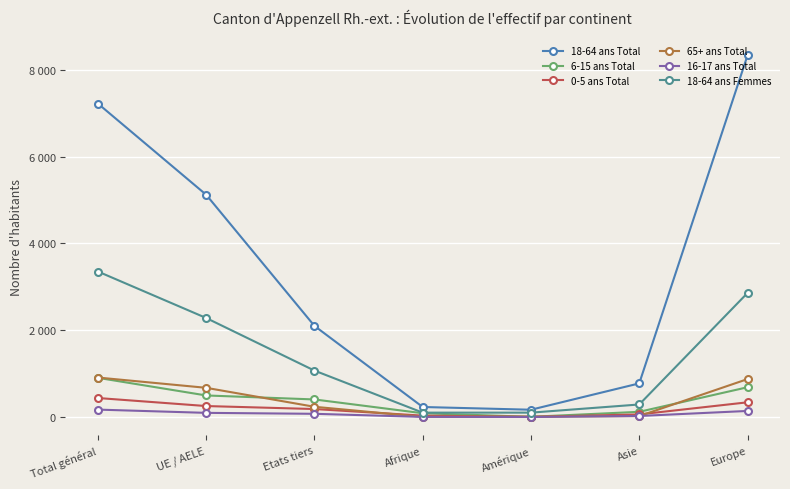

Does the chart display data point markers on the line(s)?

Yes